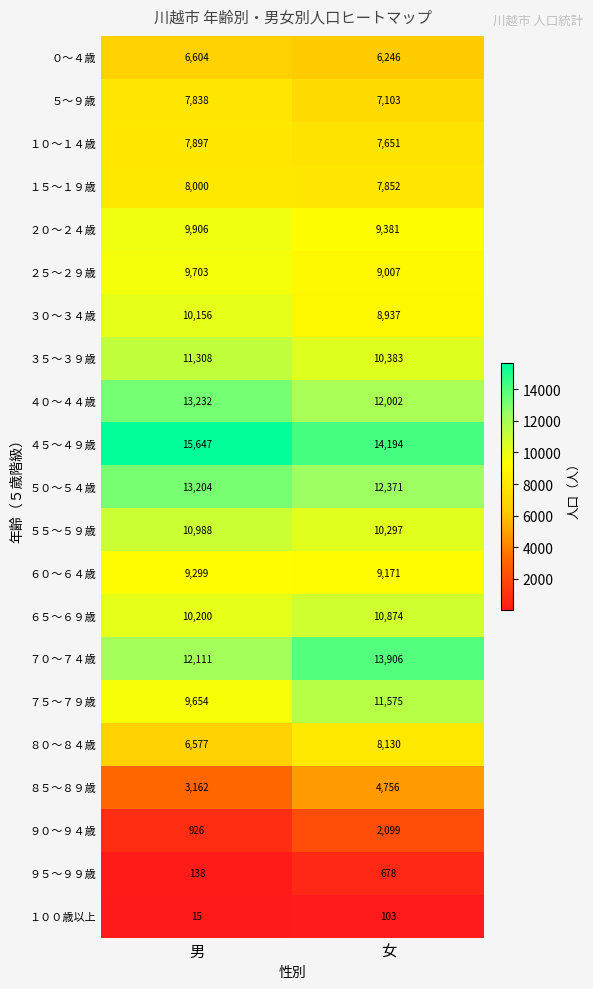

Rank the series at 女 from highest to lowest value.

４５～４９歳, ７０～７４歳, ５０～５４歳, ４０～４４歳, ７５～７９歳, ６５～６９歳, ３５～３９歳, ５５～５９歳, ２０～２４歳, ６０～６４歳, ２５～２９歳, ３０～３４歳, ８０～８４歳, １５～１９歳, １０～１４歳, ５～９歳, ０～４歳, ８５～８９歳, ９０～９４歳, ９５～９９歳, １００歳以上